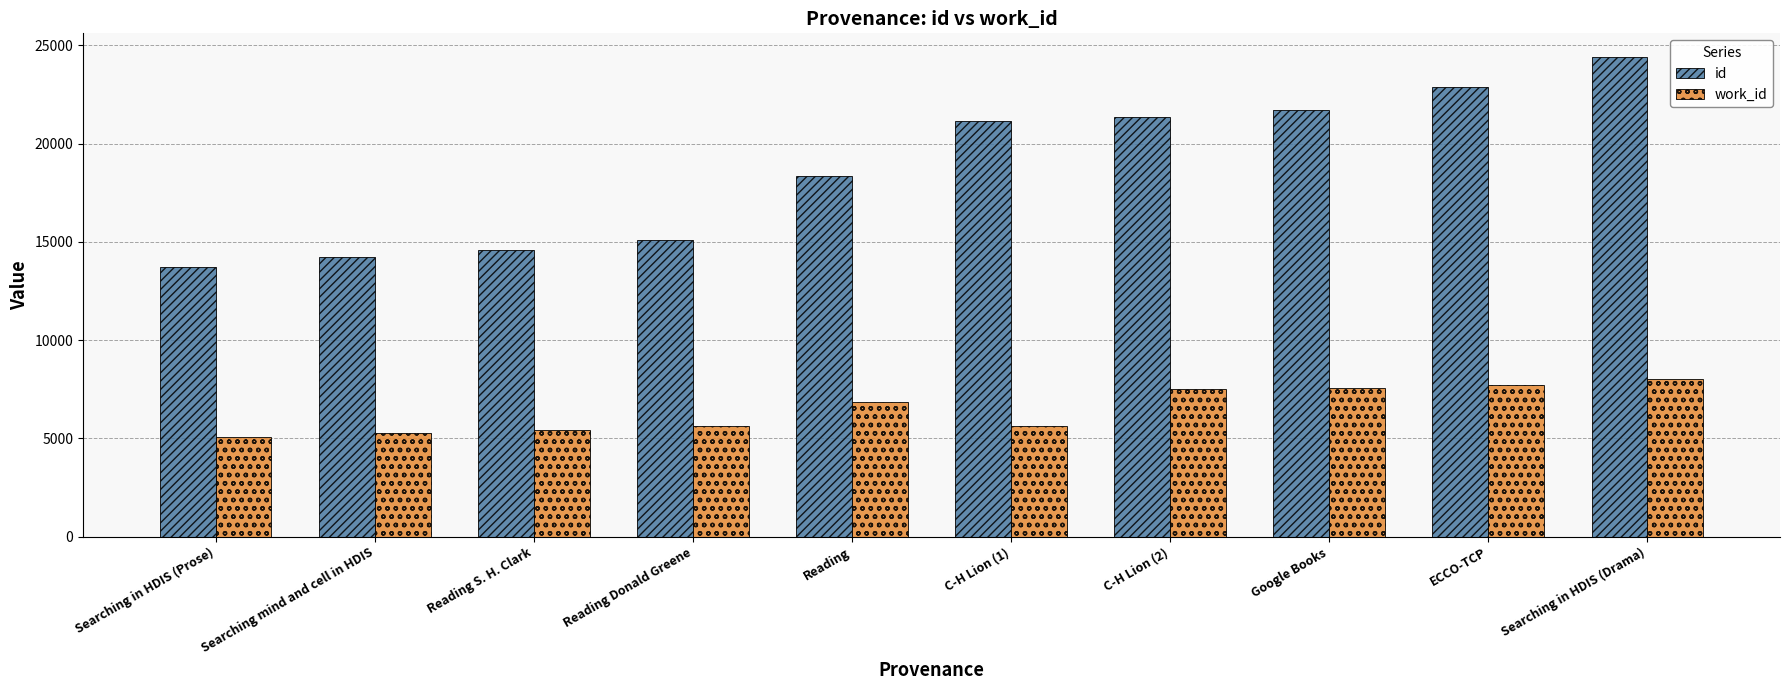

What is the label of the 9th bar from the left?

ECCO-TCP